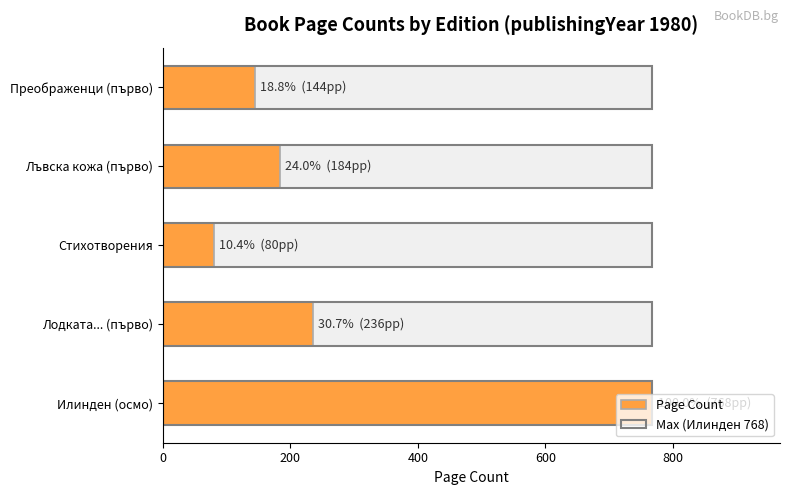

Which series has the widest spread of values?

Page Count